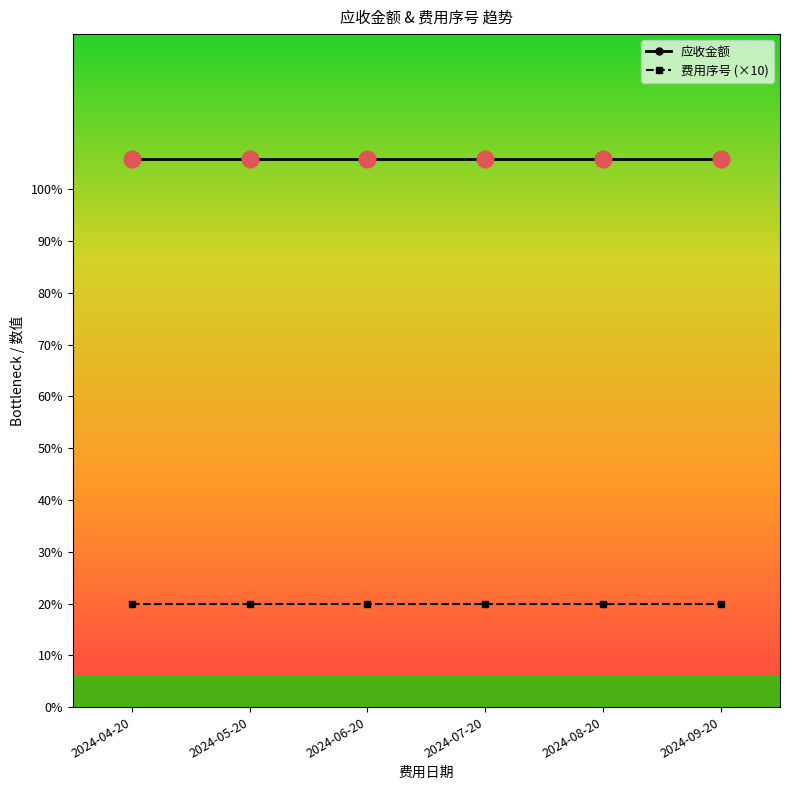

How many lines are shown in the chart?

2